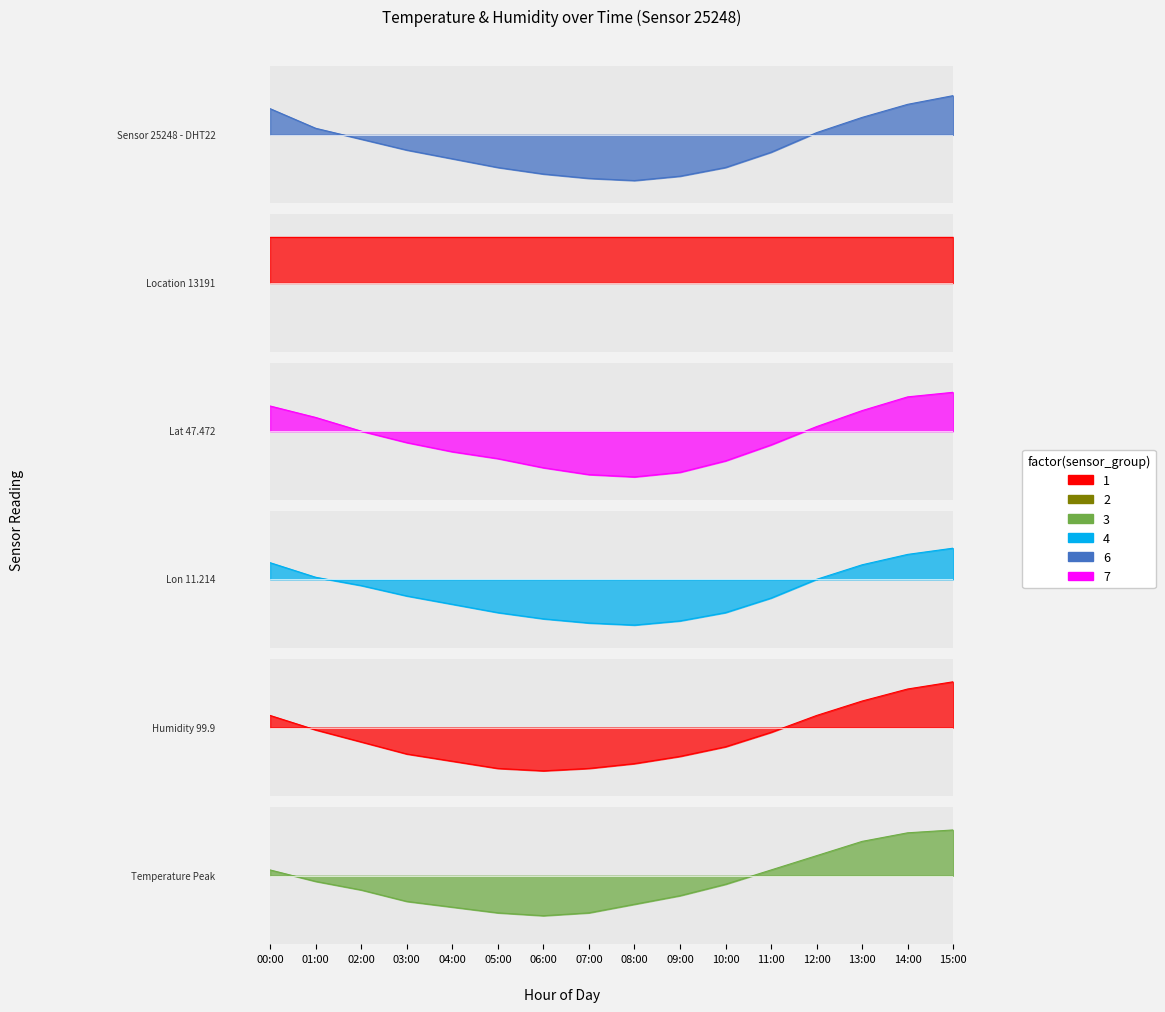

How many positive values are there?

6